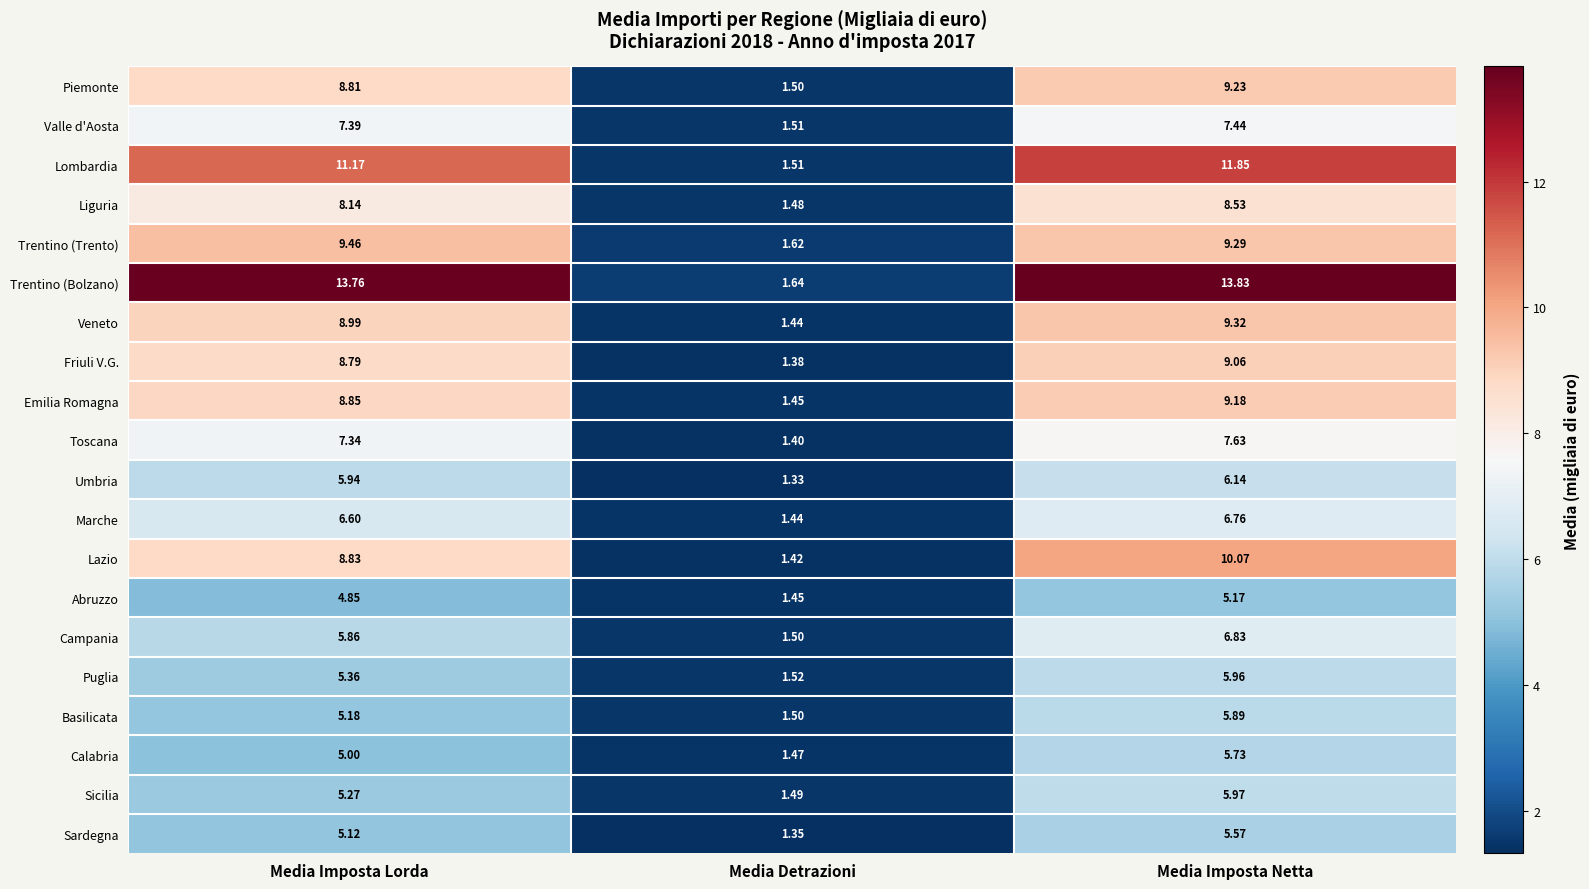

How many categories are shown in the chart?

3